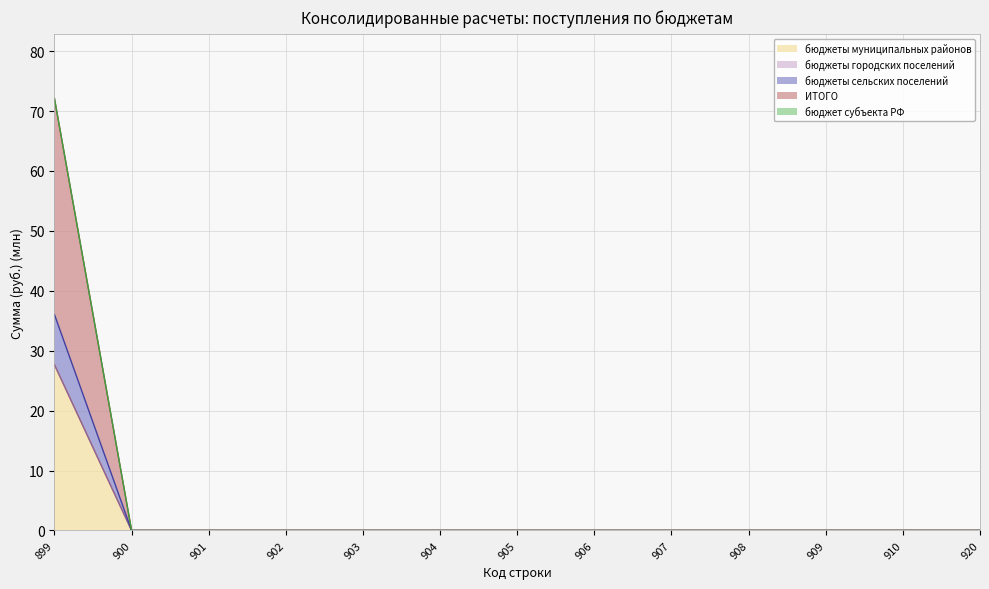

At which category is the sum across all series the highest?

899